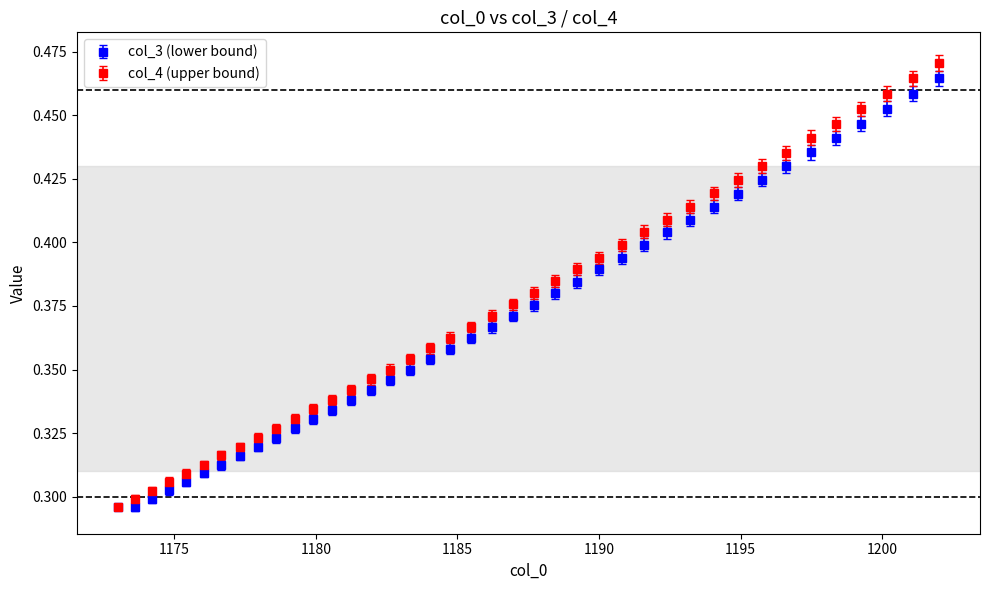

At how many categories does at least one series exceed 0?

40